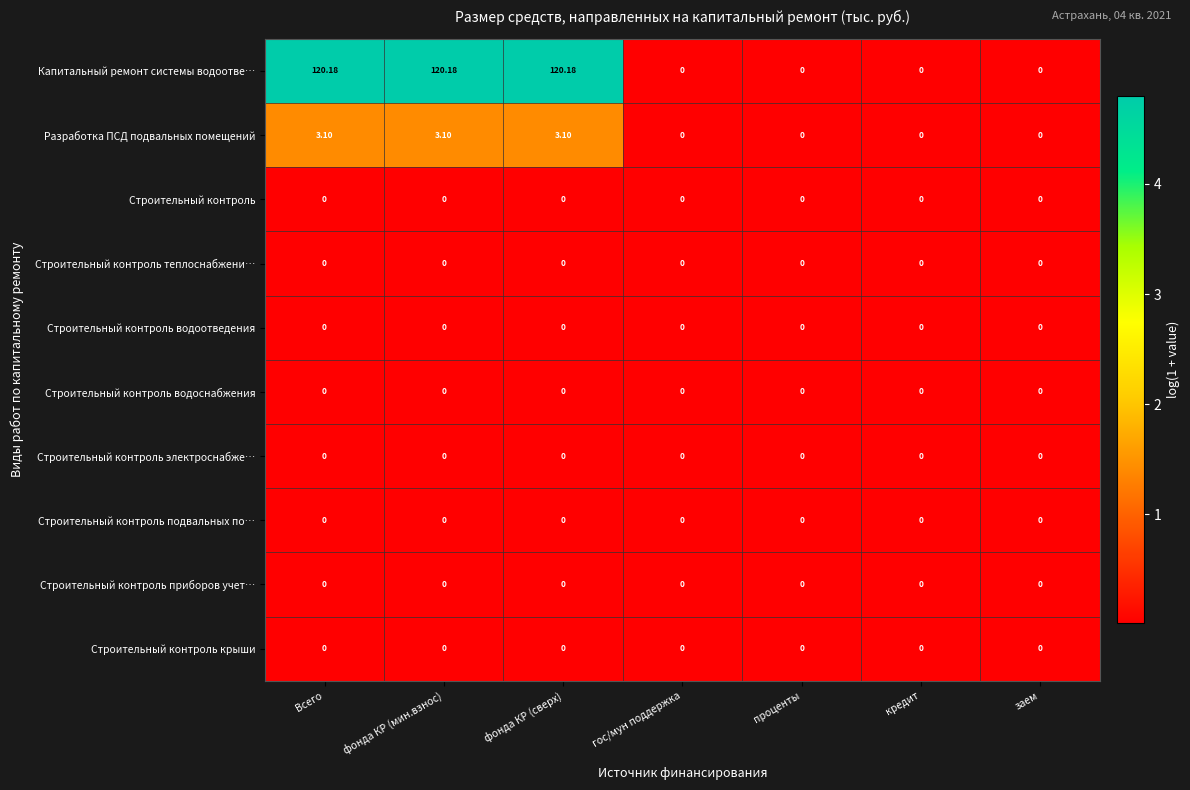

Is the value of Разработка ПСД подвальных помещений at фонда КР (мин.взнос) greater than the value of Капитальный ремонт системы водоотве… at фонда КР (мин.взнос)?

No